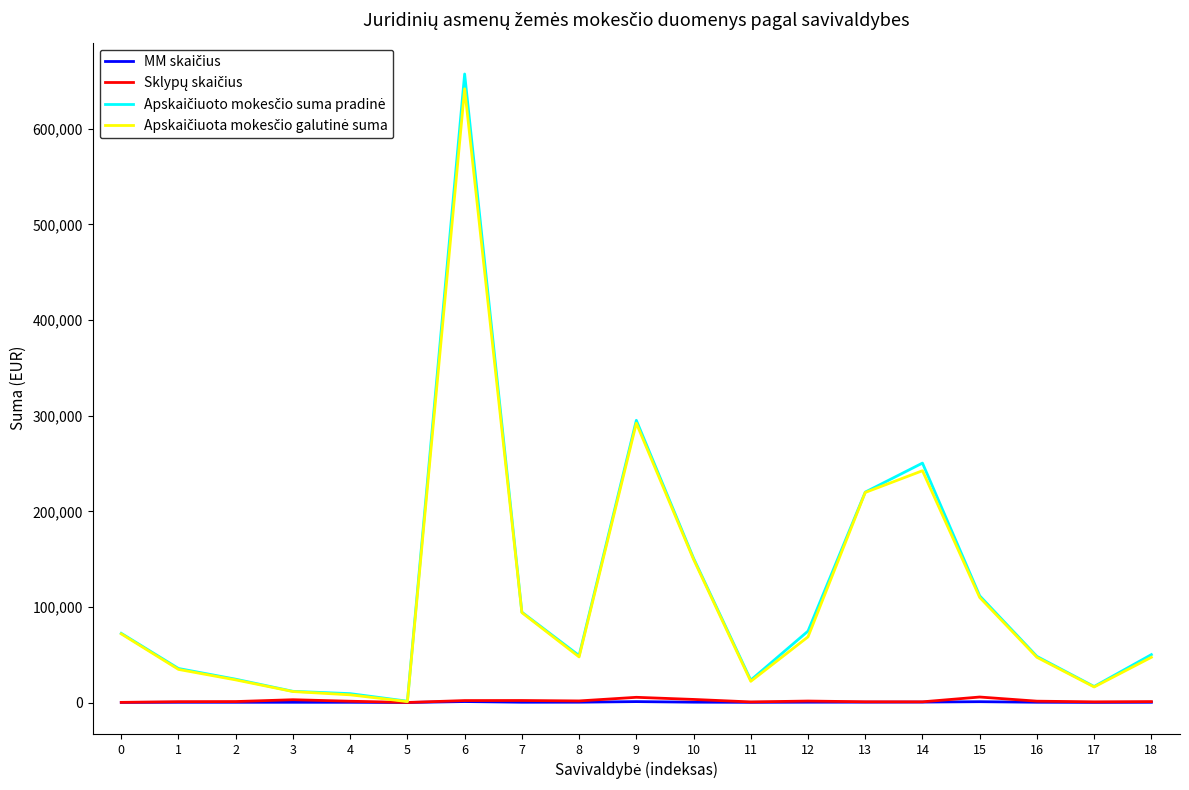

What is the maximum value shown in the chart?

657410.8